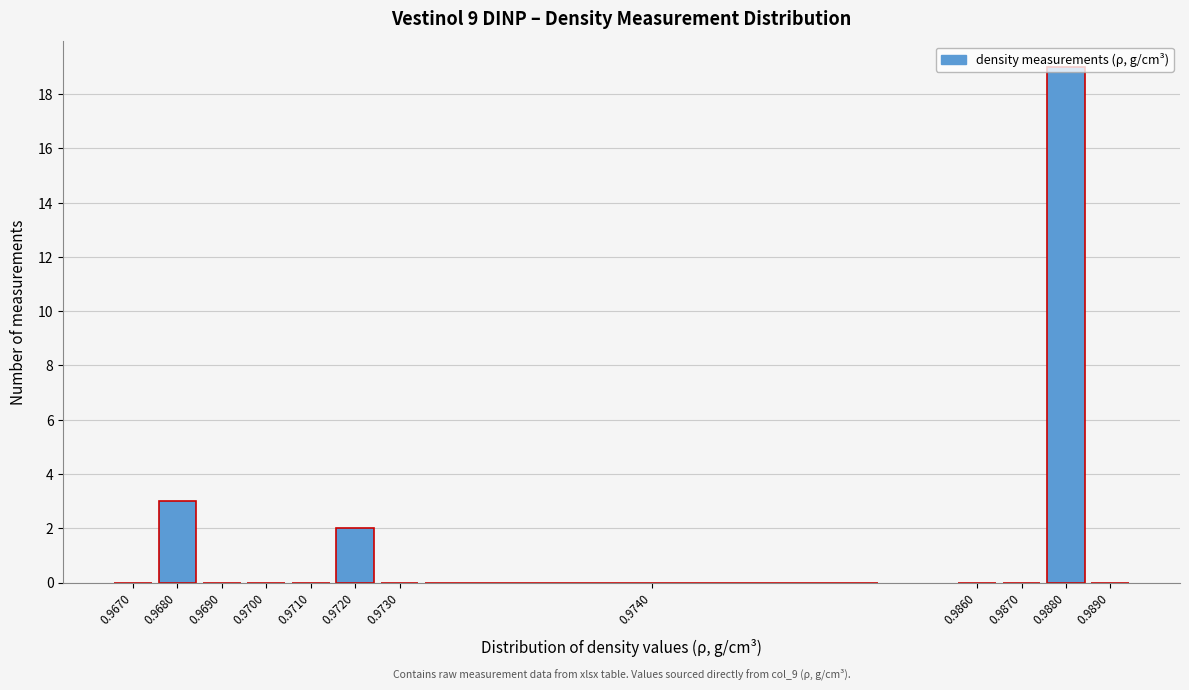

What is the change in value from 0.9720 to 0.9880?

+17